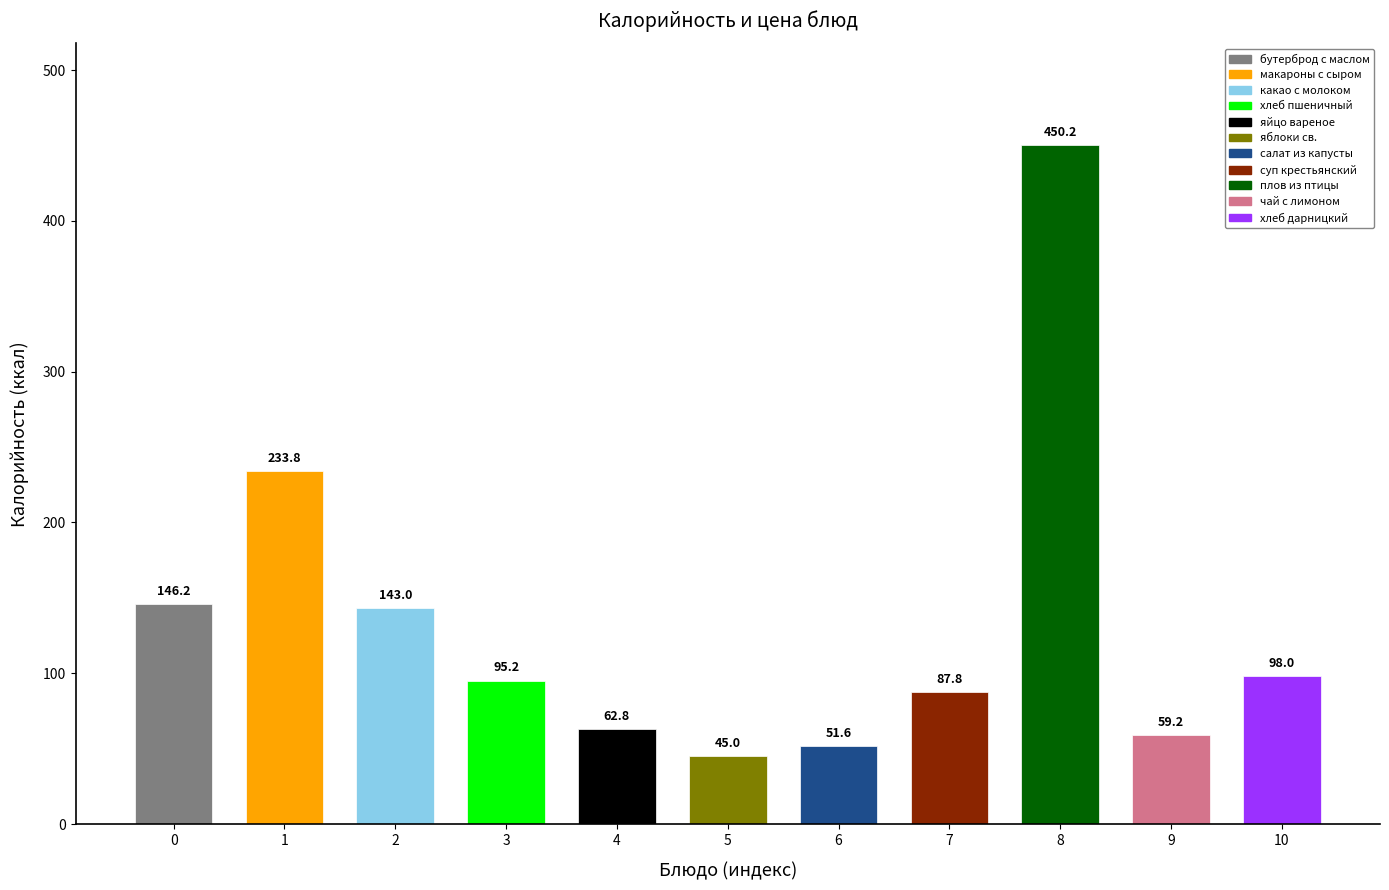

Which category has the highest value across all series?

8